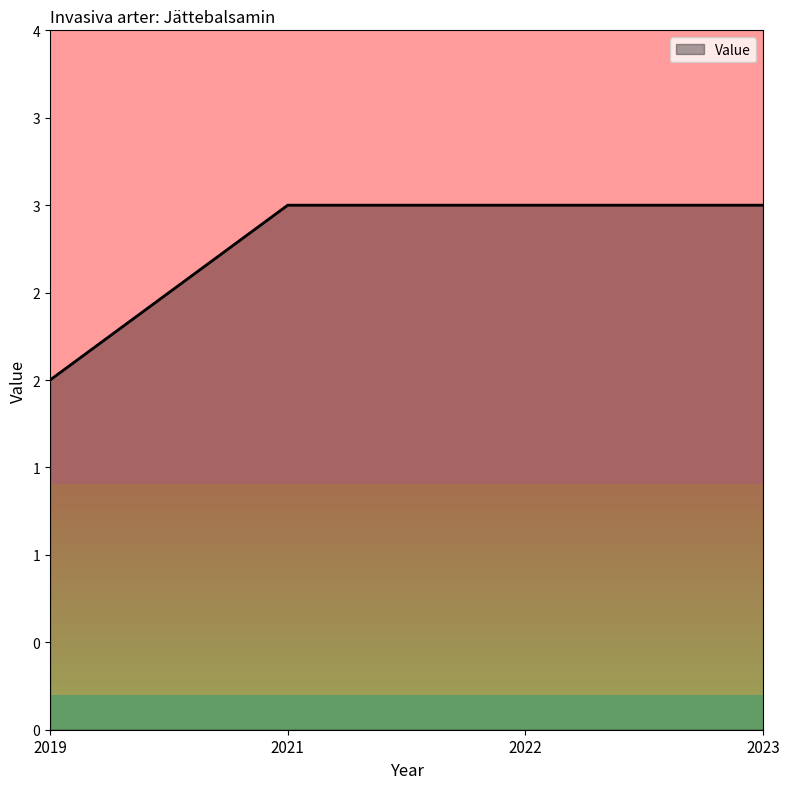

Is this an area chart (filled region under the line)?

Yes